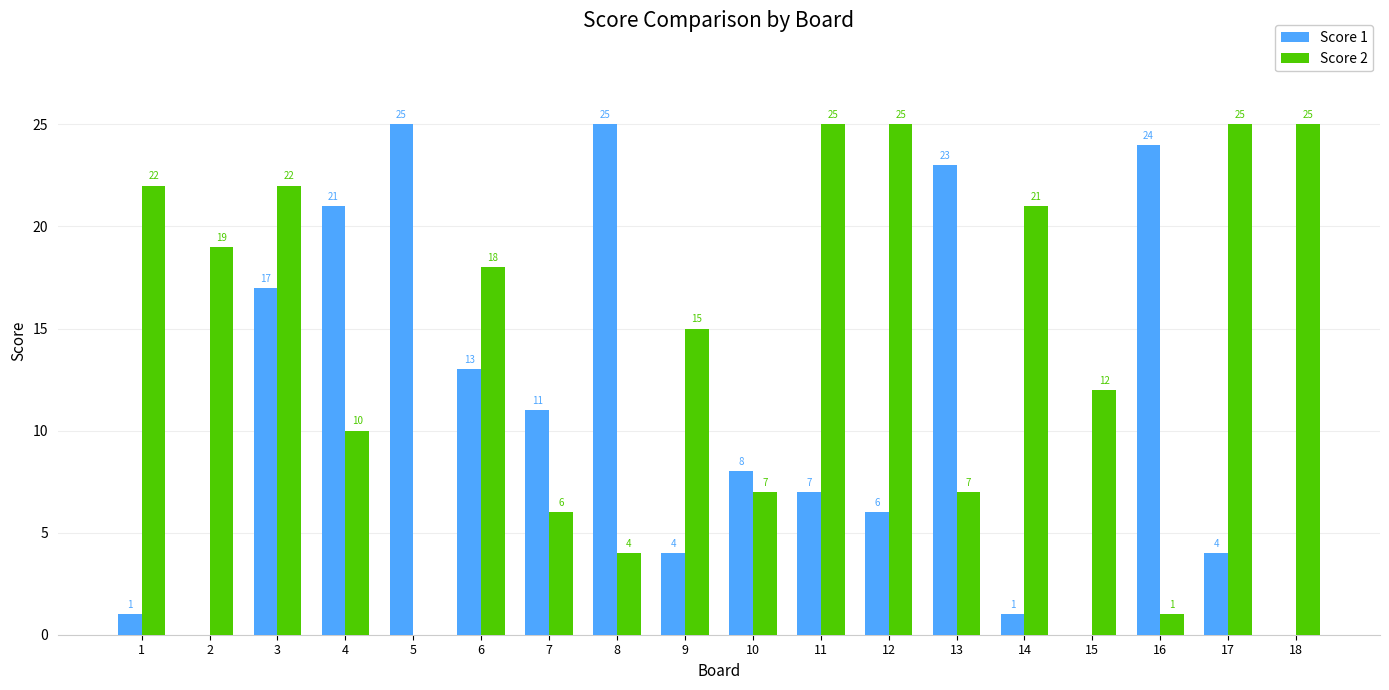

What is the highest value of the Score 2 series?

25